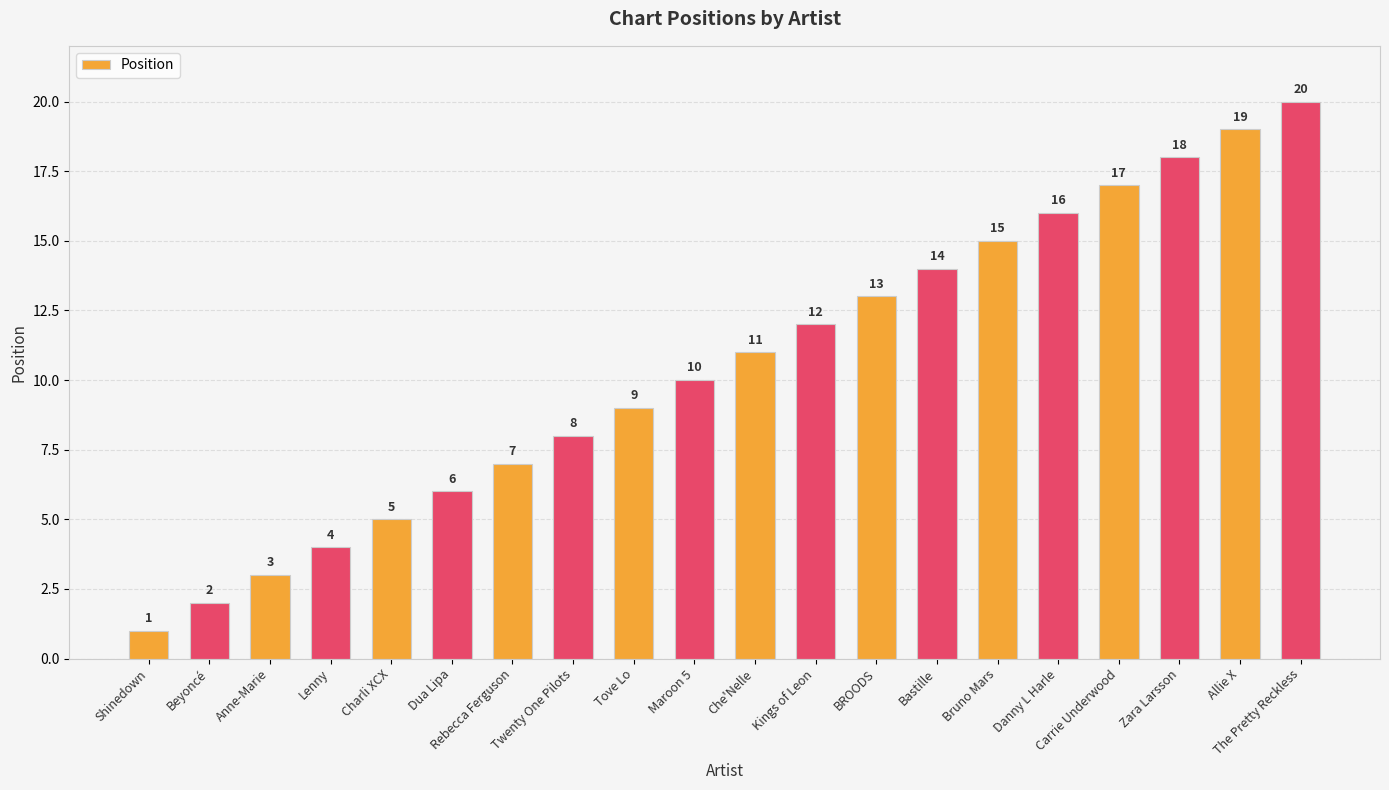

Reading left to right, list all the values displayed in this chart.

1	2	3	4	5	6	7	8	9	10	11	12	13	14	15	16	17	18	19	20